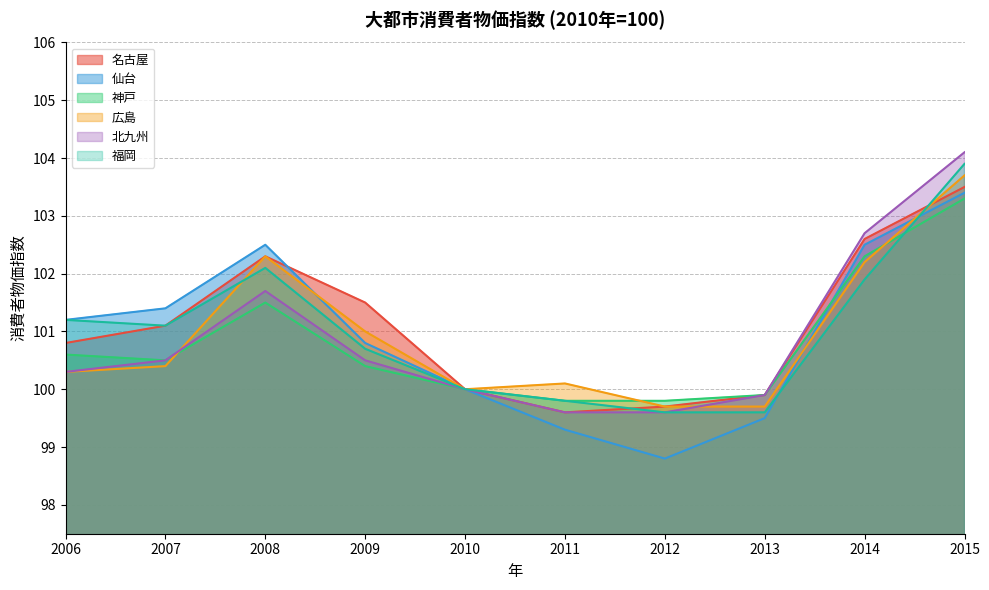

Which series has the largest total across all categories?

名古屋